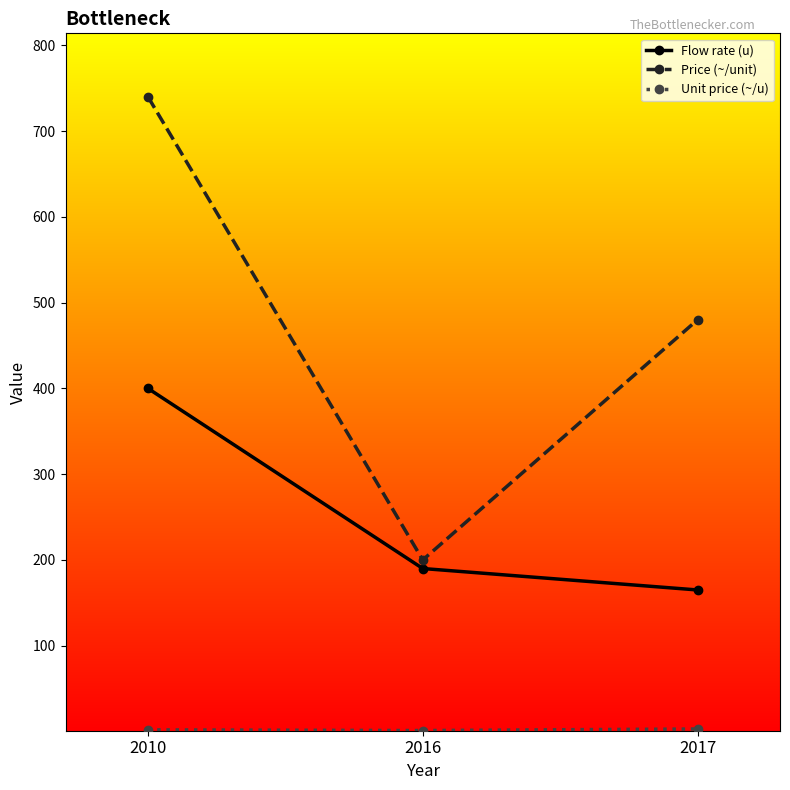

Which series has the widest spread of values?

Price (~/unit)